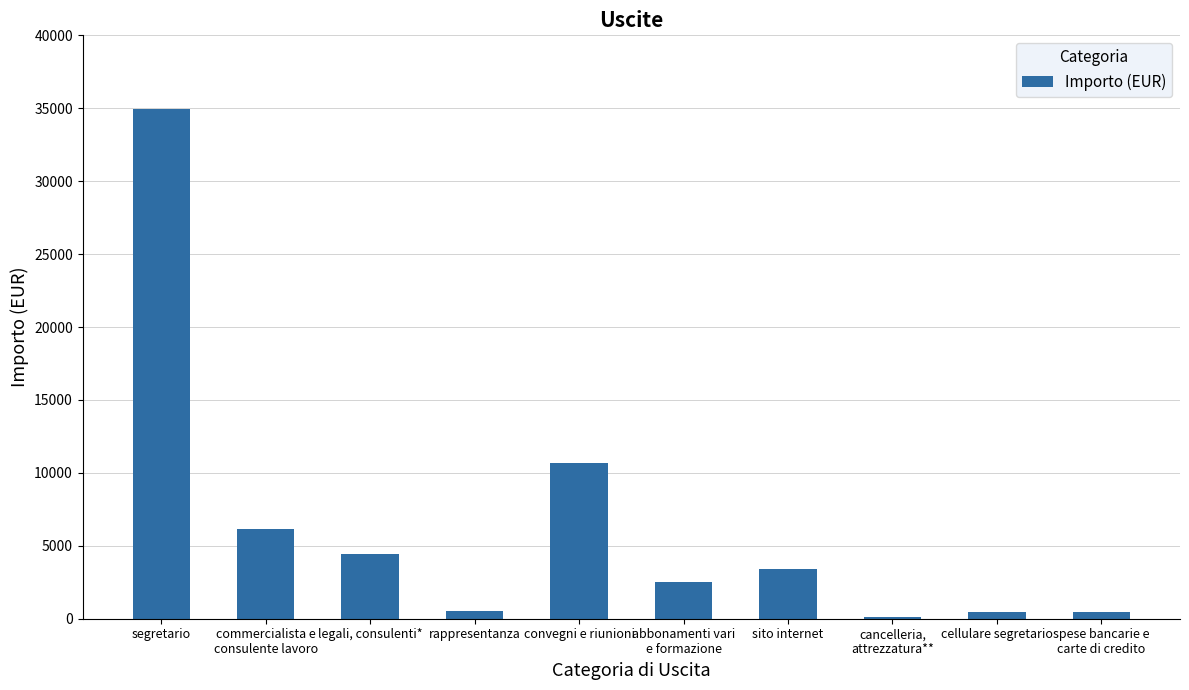

Count the number of categories in the chart.

10